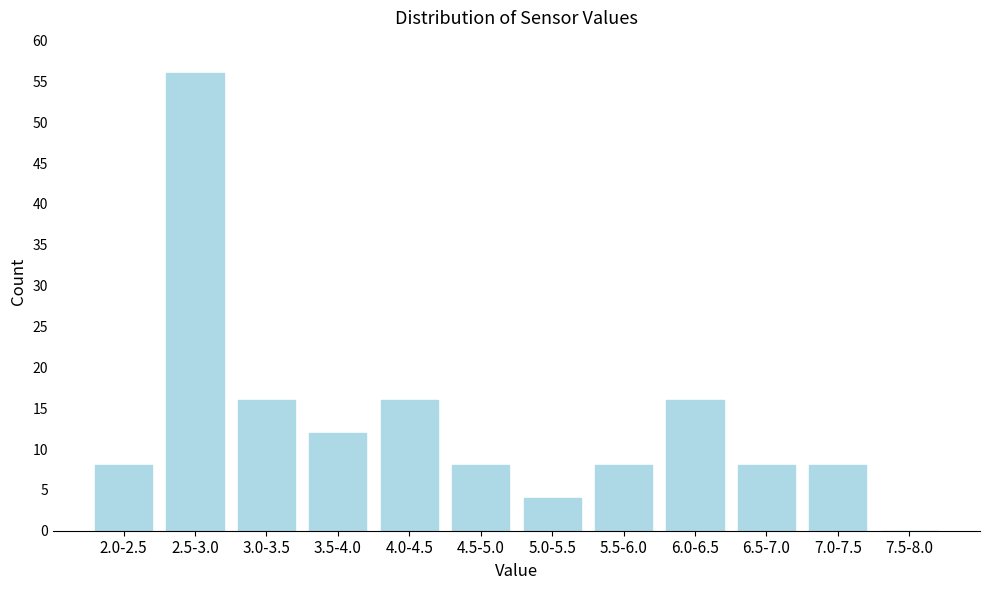

Reading left to right, transcribe all the data shown in this chart.

2.0-2.5=8	2.5-3.0=56	3.0-3.5=16	3.5-4.0=12	4.0-4.5=16	4.5-5.0=8	5.0-5.5=4	5.5-6.0=8	6.0-6.5=16	6.5-7.0=8	7.0-7.5=8	7.5-8.0=0